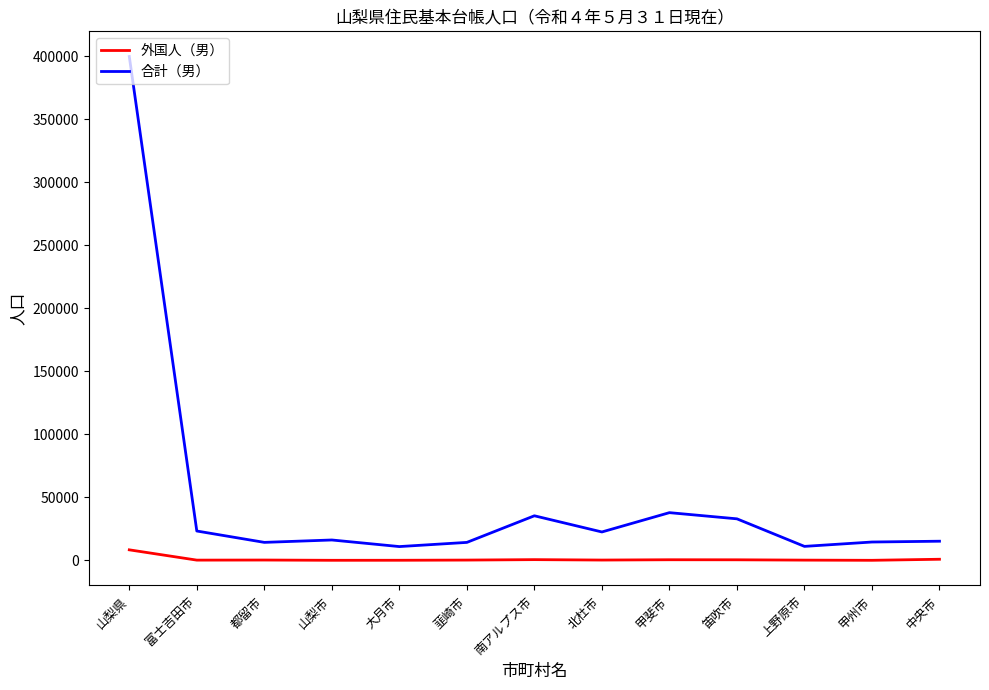

True or false: 合計（男） and 外国人（男） intersect in this chart.

False